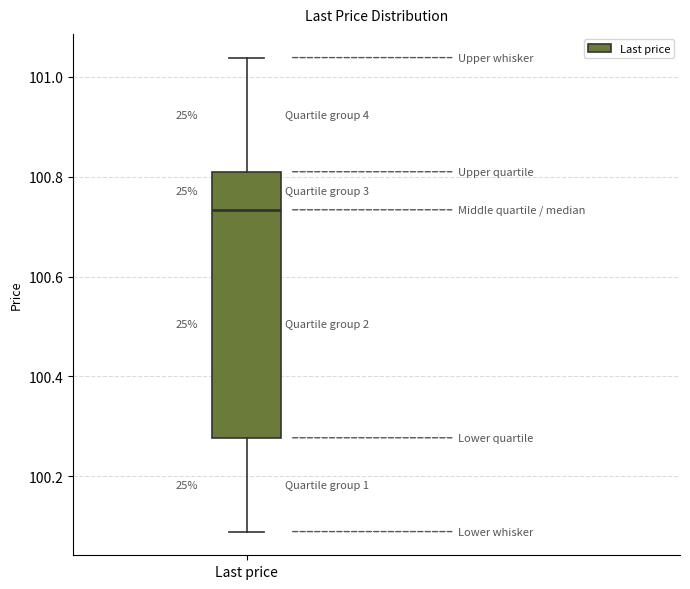

Read this box plot against the y-axis: the position of the median line, the range covered by the box, and the ends of both whiskers. The values are not printed on the chart, so give them approximately, as read against the axis.

median 100.74, box 100.28 to 100.80, whiskers 100.08 to 101.04